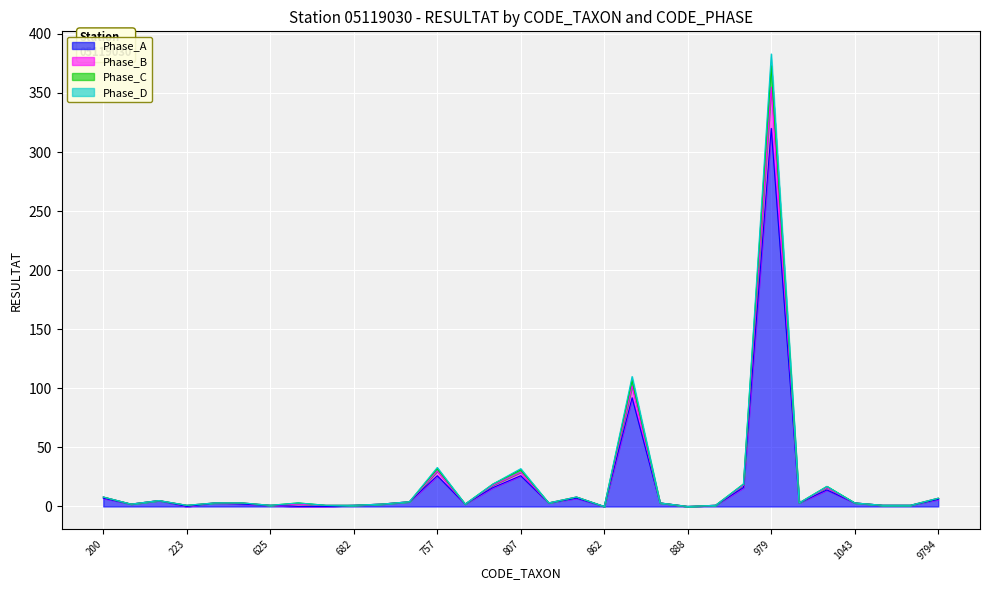

Between 753 and 933, which series saw the biggest shift?

Phase_B